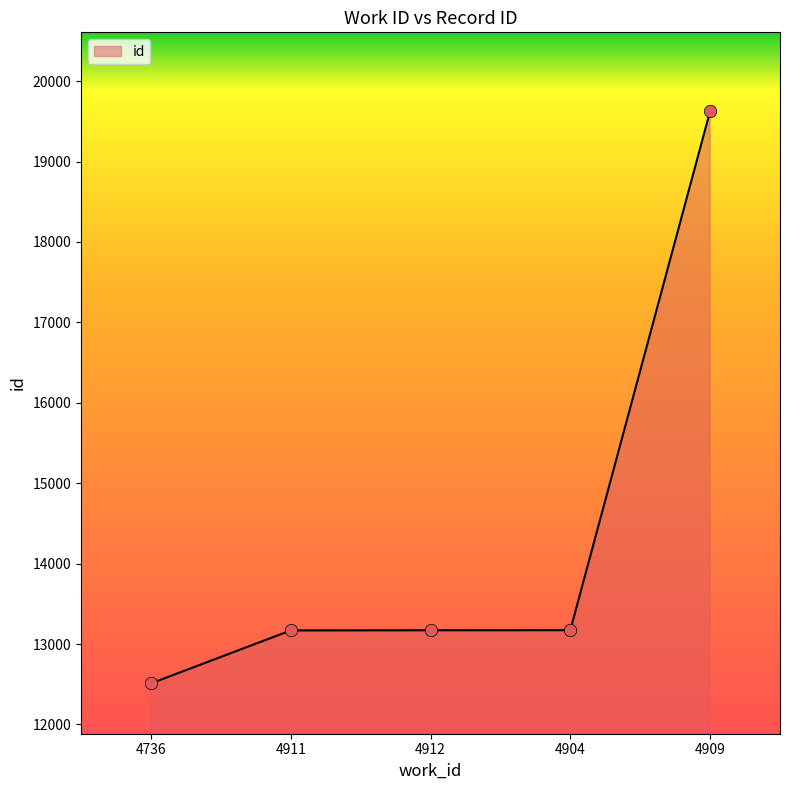

What is the change in value from 4912 to 4904?

+1